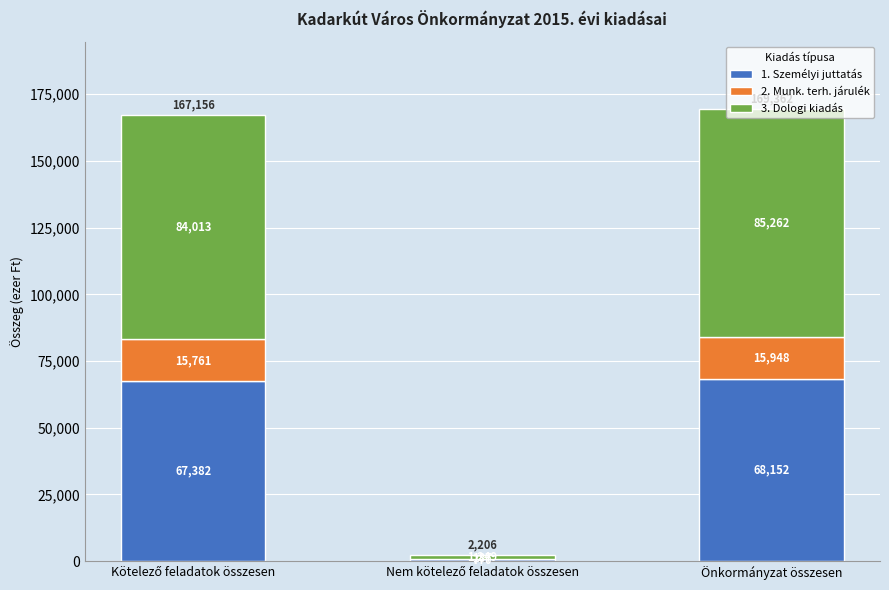

What is the maximum value for 1. Személyi juttatás?

68152